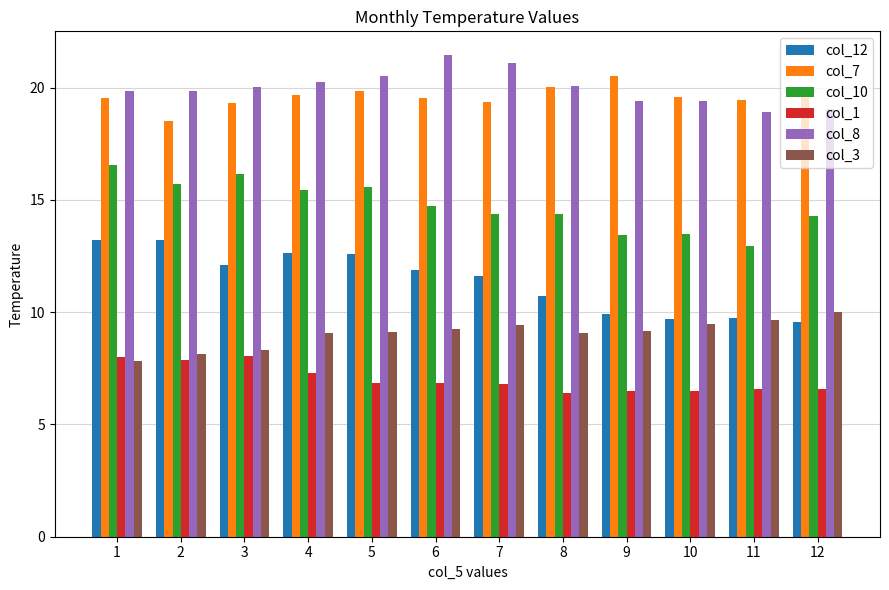

Which series changed the most between 1 and 7?

col_10